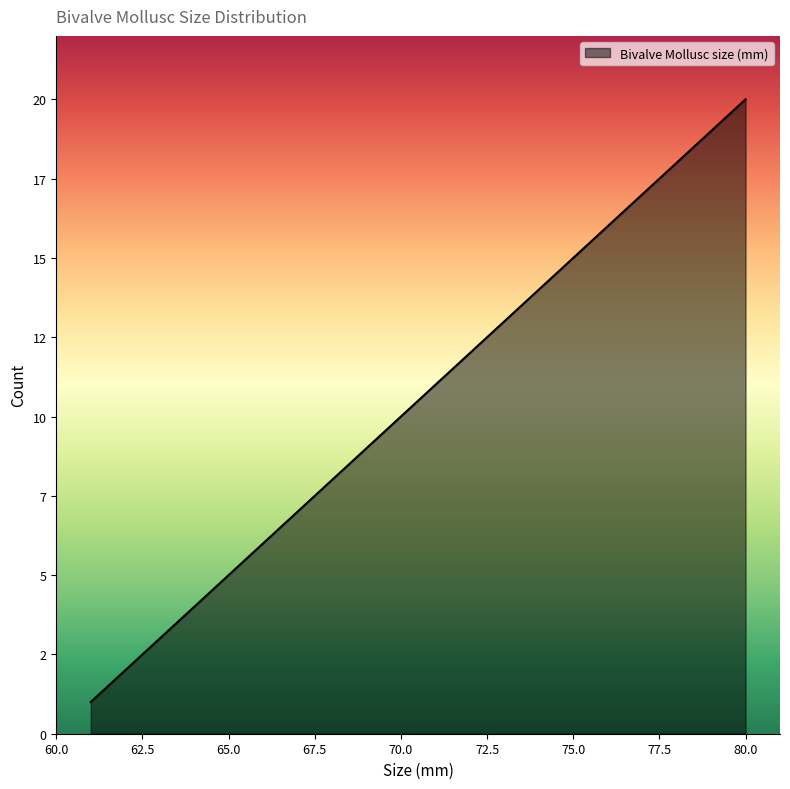

Reading left to right, extract all data points from this chart.

61=1	62=2	63=3	64=4	65=5	66=6	67=7	68=8	69=9	70=10	71=11	72=12	73=13	74=14	75=15	76=16	77=17	78=18	79=19	80=20